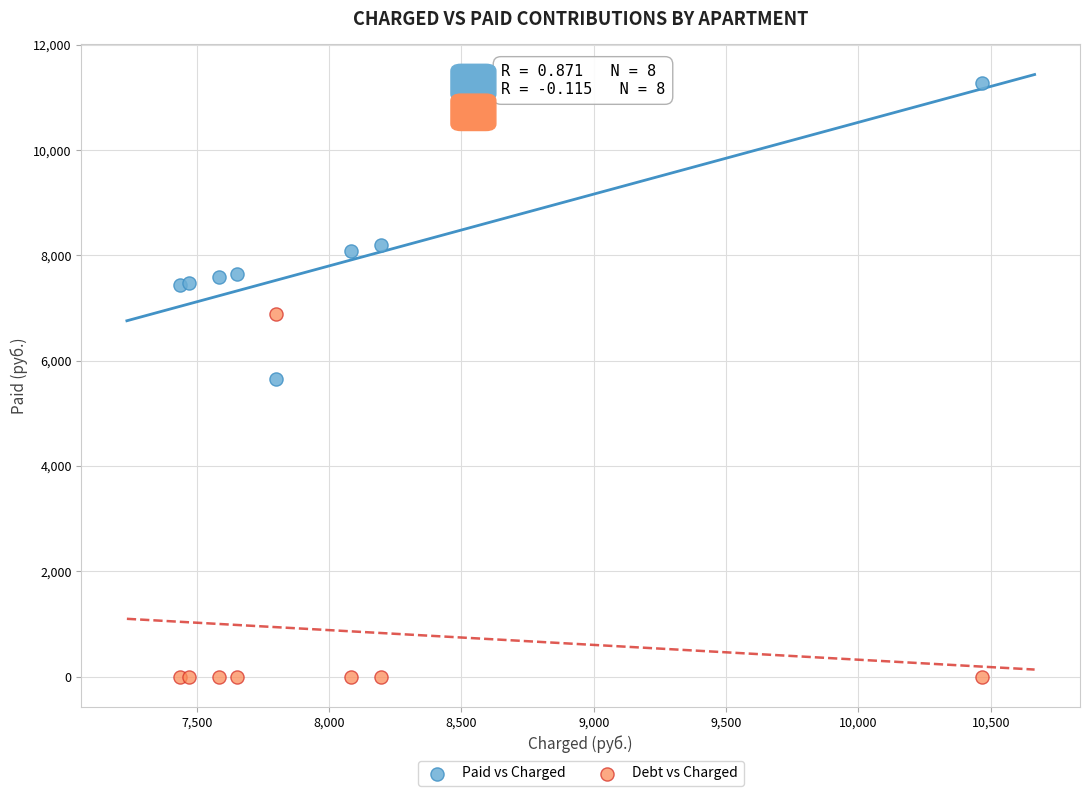

Which series has the widest spread of Y values?

Debt vs Charged